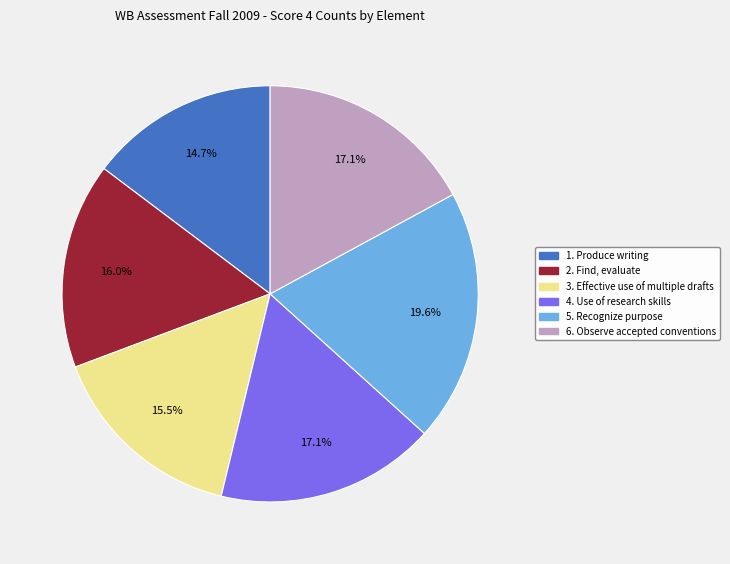

Which slice is the largest?

5. Recognize purpose